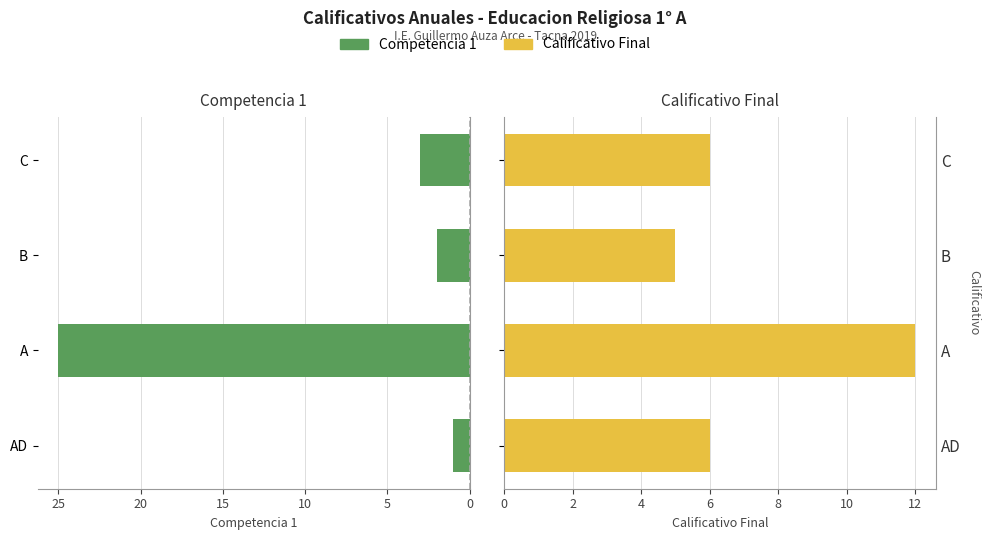

How many data points in Calificativo Final are less than 6?

1